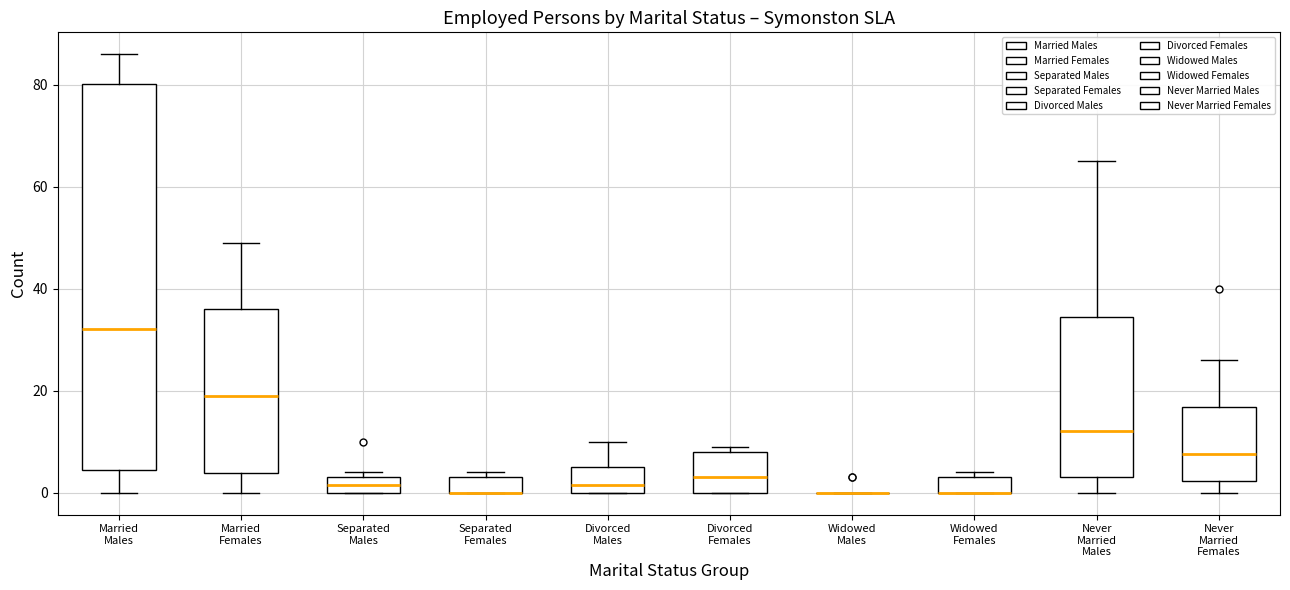

Where does the median line of the box for Divorced Females sit on the y-axis? The values are not printed on the chart, so give them approximately, as read against the axis.

4